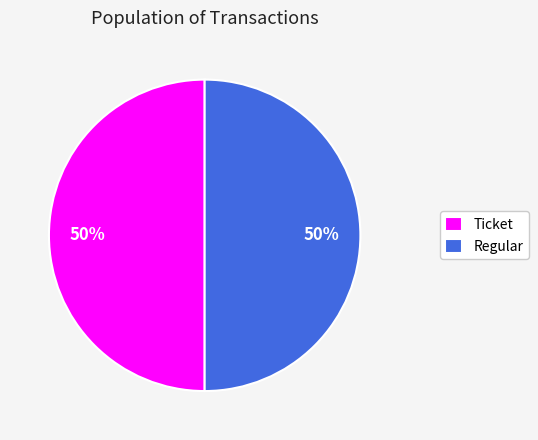

To the nearest percent, what is the difference between the Regular and Ticket slice percentages?

0%